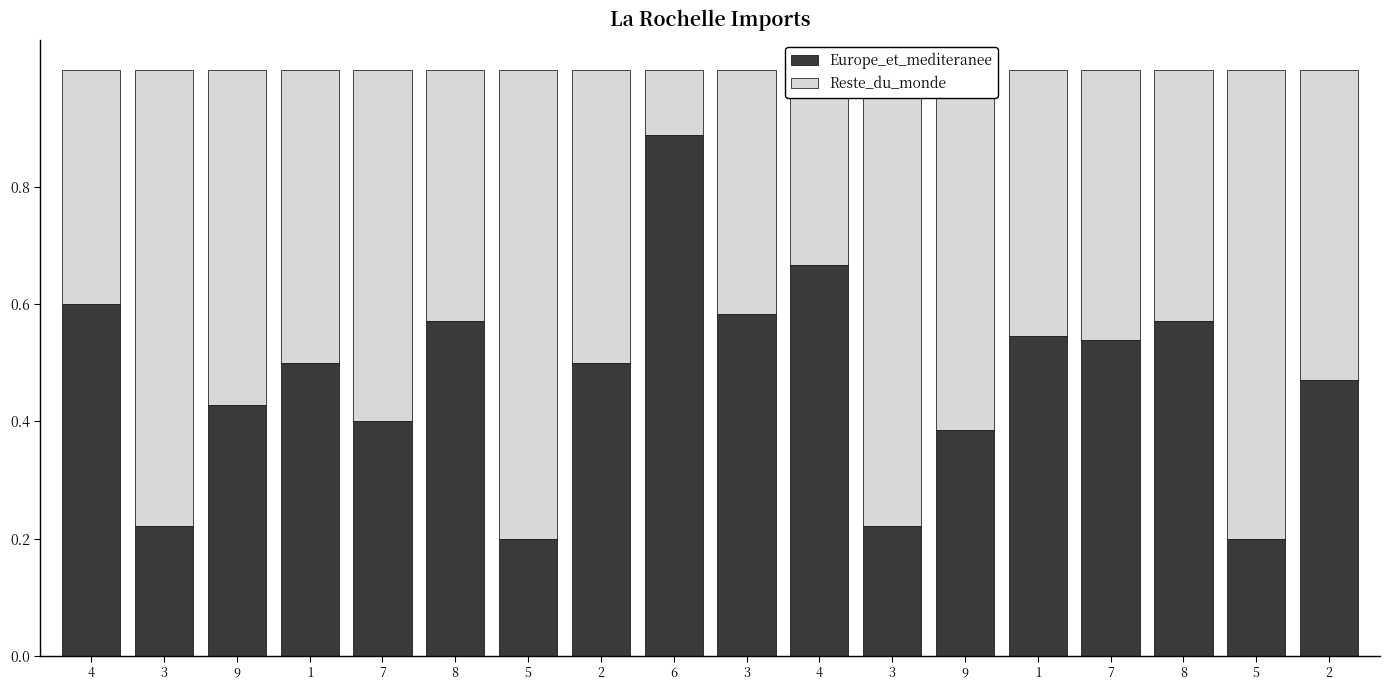

What are all the series names shown in the legend?

Europe_et_mediteranee, Reste_du_monde